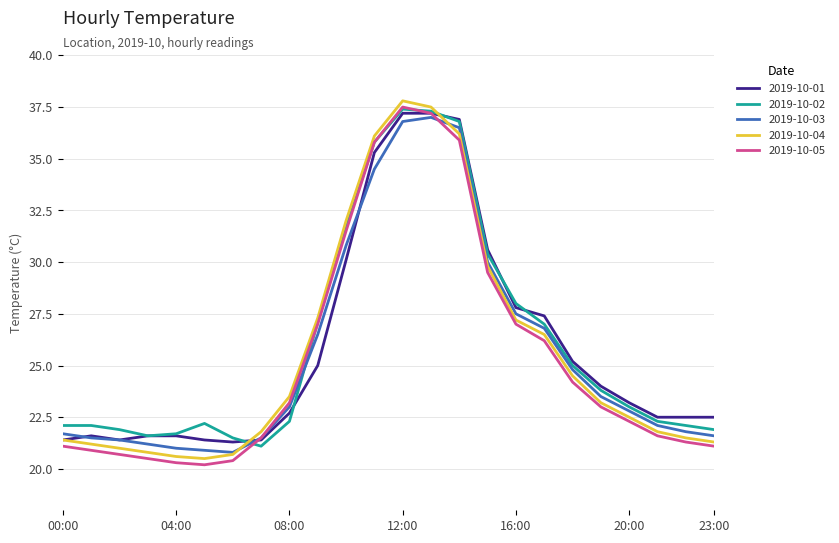

What is the highest value of the 2019-10-01 series?

37.2